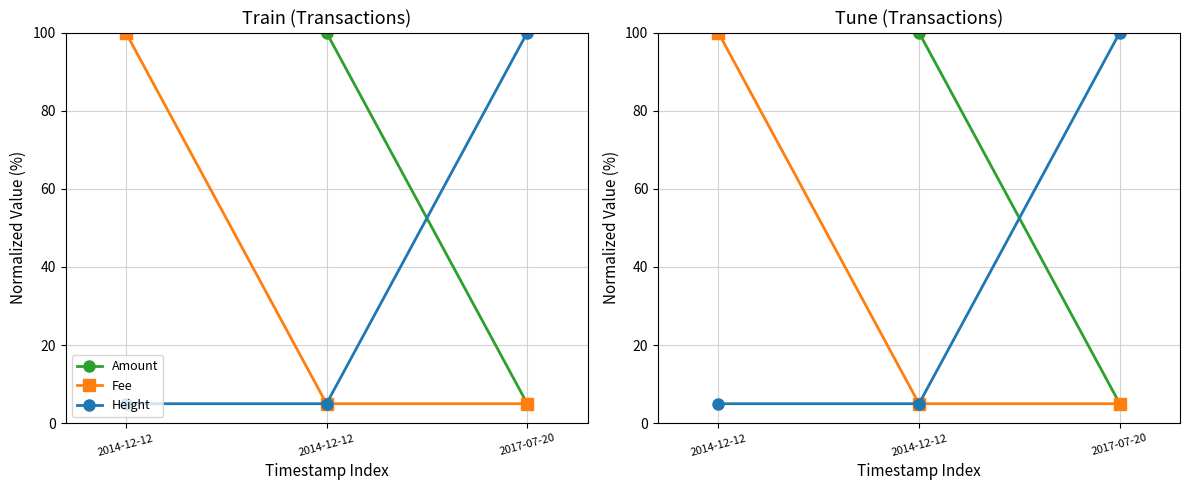

Which series changed the most between 2014-12-12 and 2014-12-12?

Fee